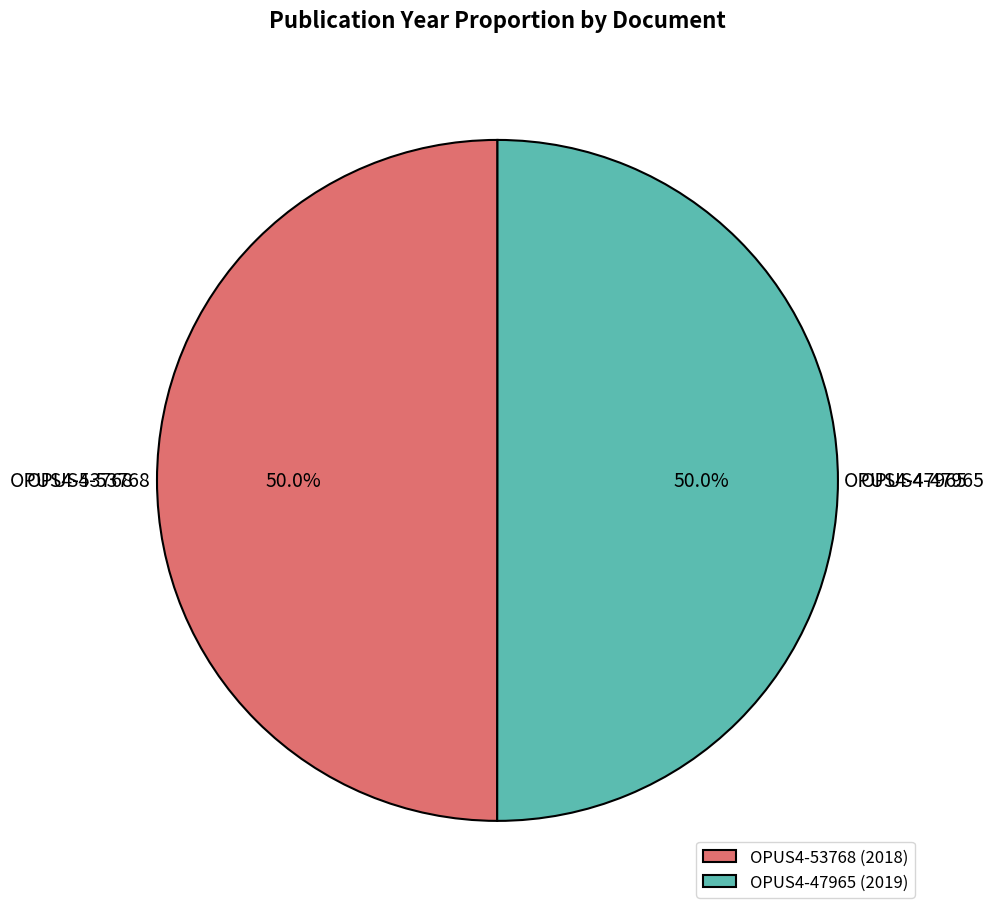

What percentage do OPUS4-53768 and OPUS4-47965 together represent?

100.0%